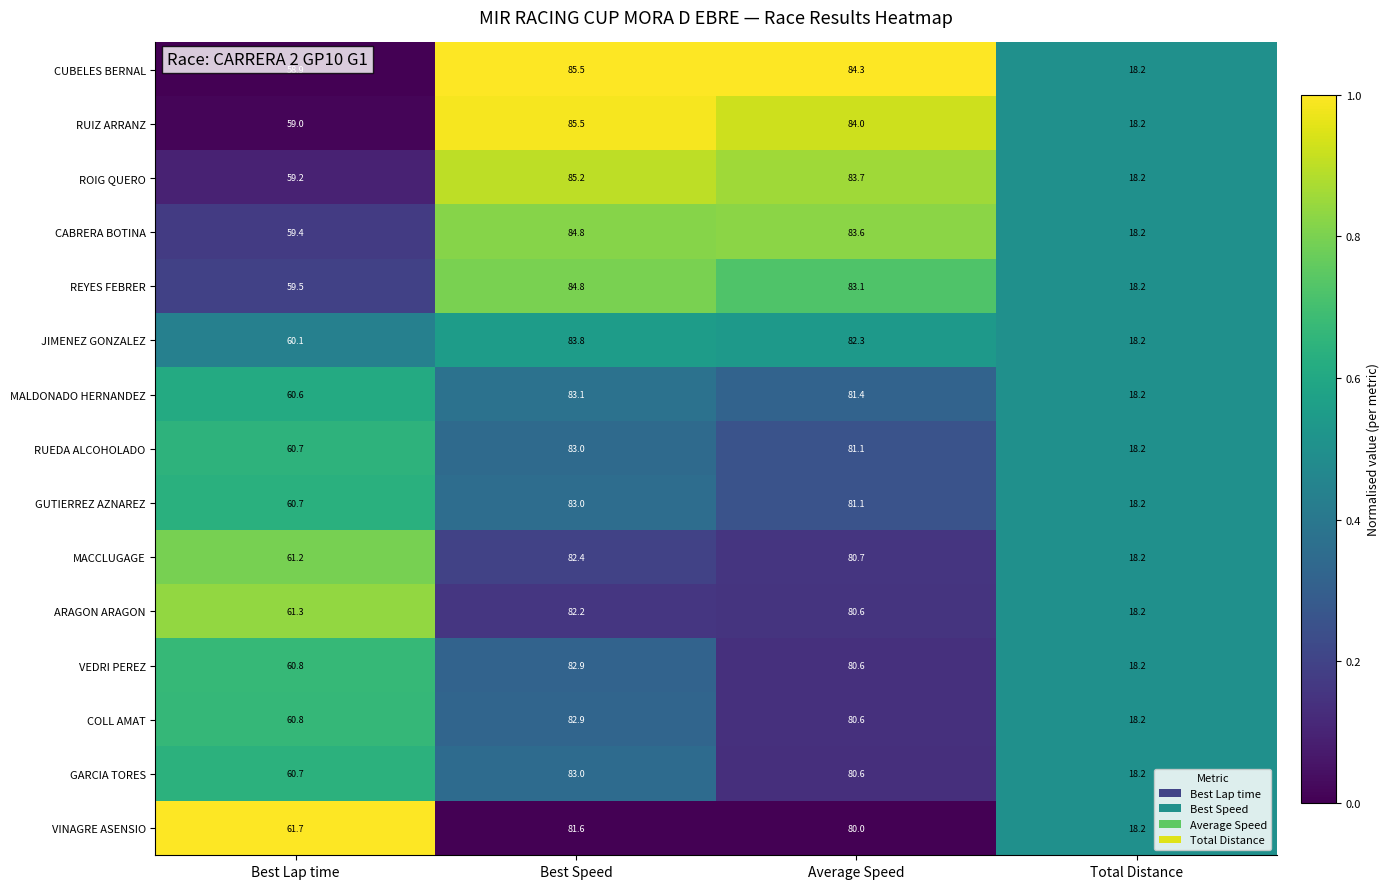

The value of ARAGON ARAGON at Best Lap time is 61.3. True or false?

True